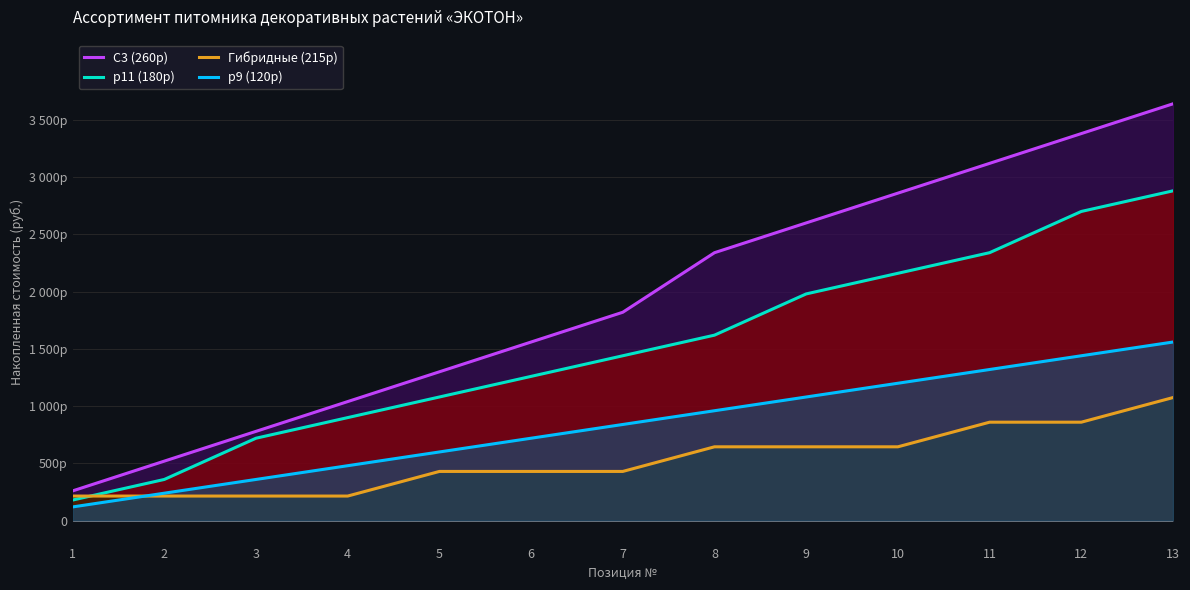

Which series changed the most between 3 and 5?

C3 (260р)